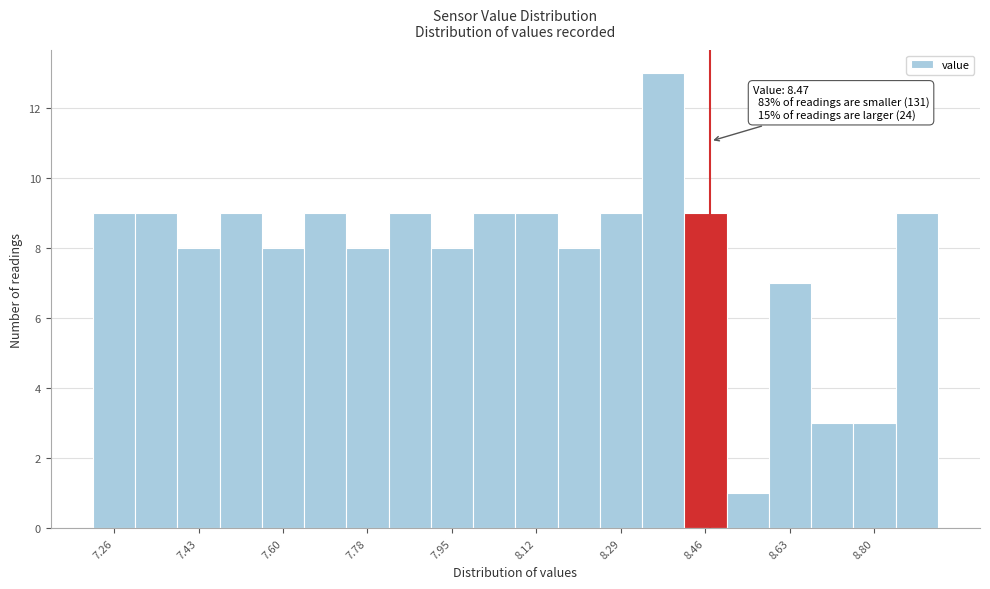

Over which range of the x-axis is the bar tallest?

8.34 to 8.42